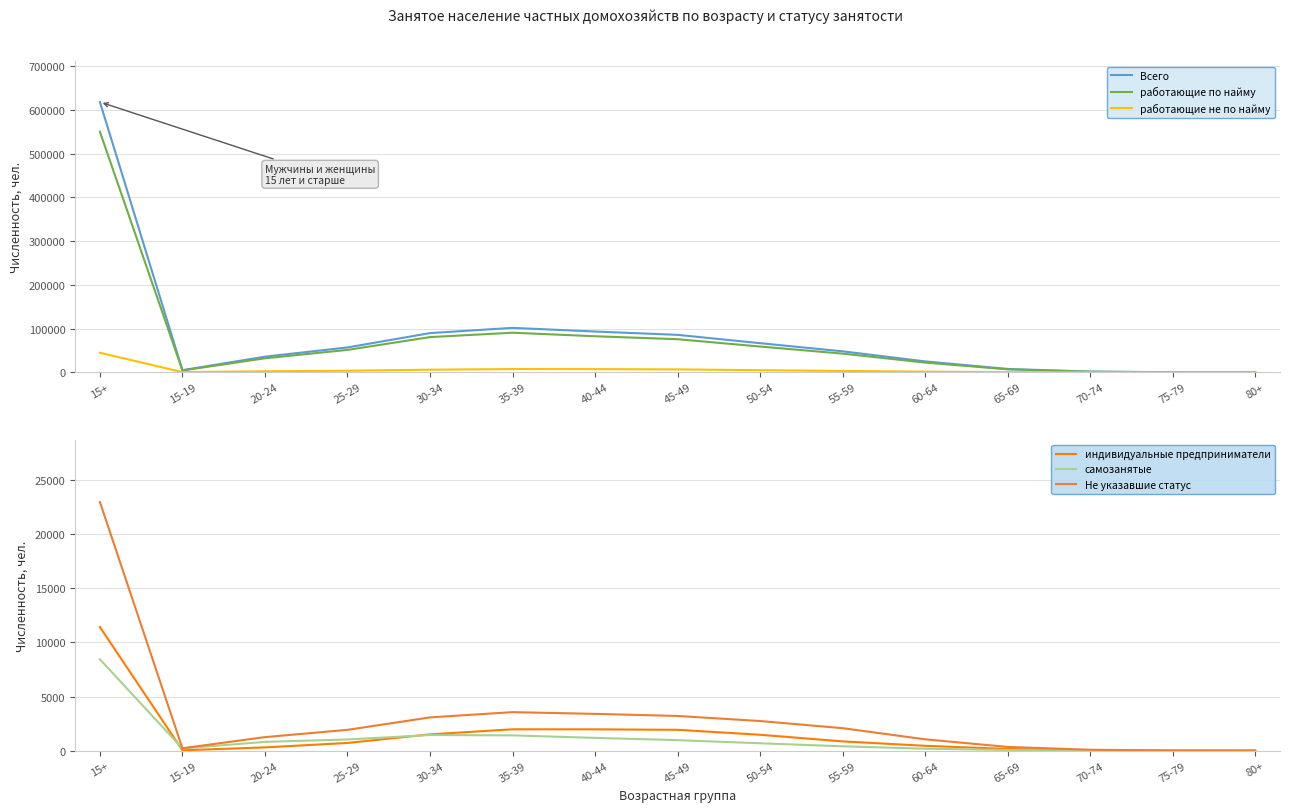

How many data points in работающие не по найму are above 3184?

7